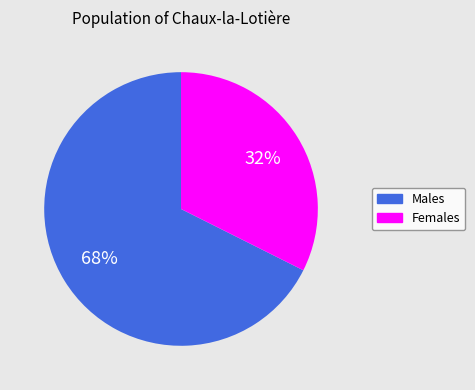

Is the sum of Females and Males greater than half?

Yes